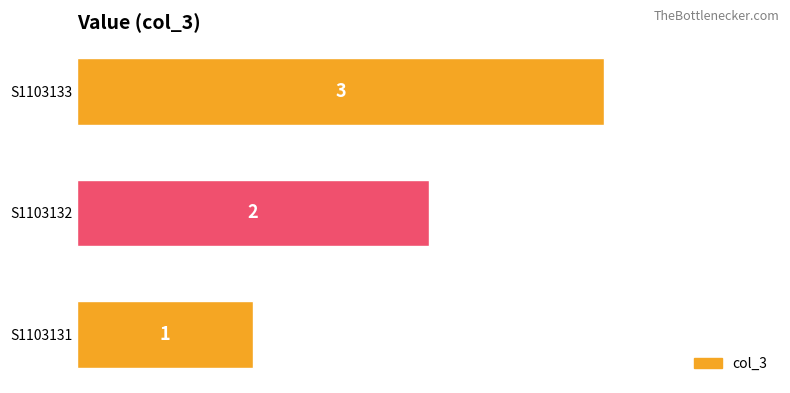

Between S1103131 and S1103132, which is larger?

S1103132